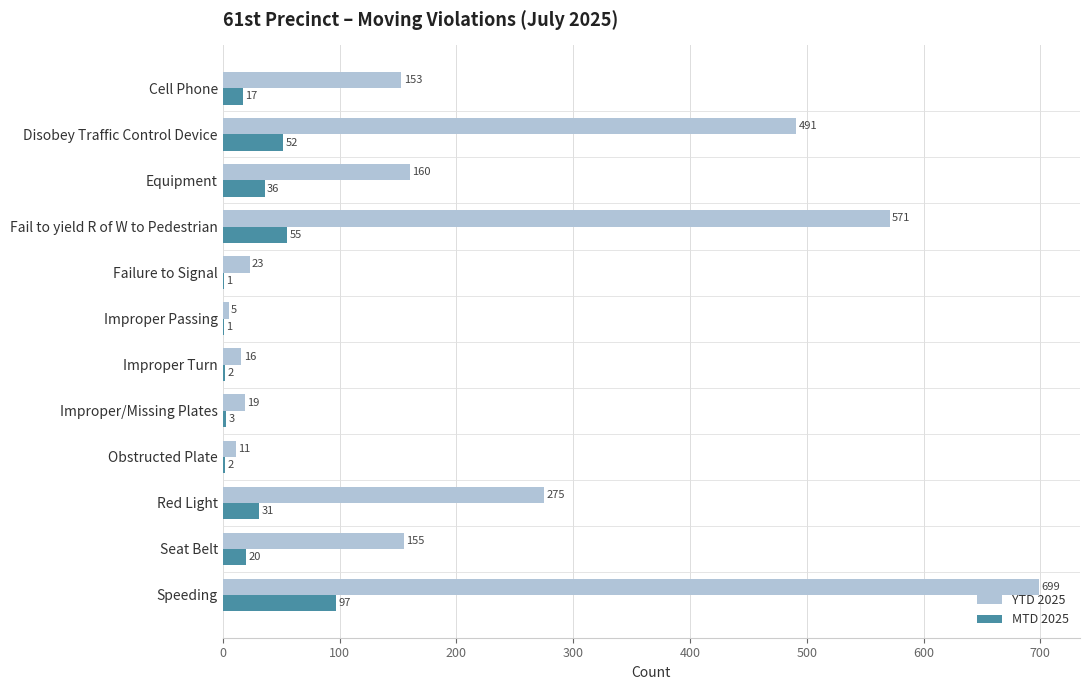

What is the sum of all MTD 2025 values?

317